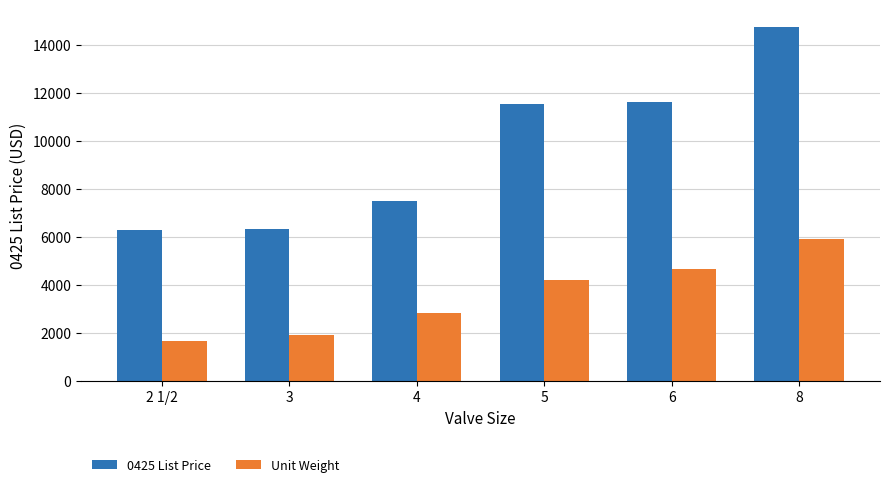

What is the smallest value displayed?

1674.4